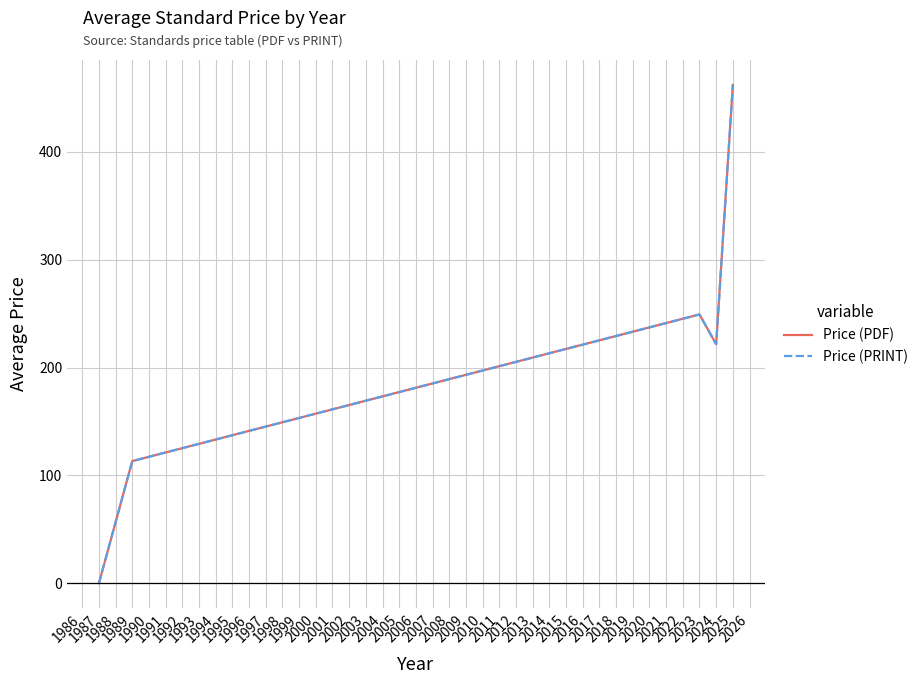

What is the greatest value displayed?

462.0